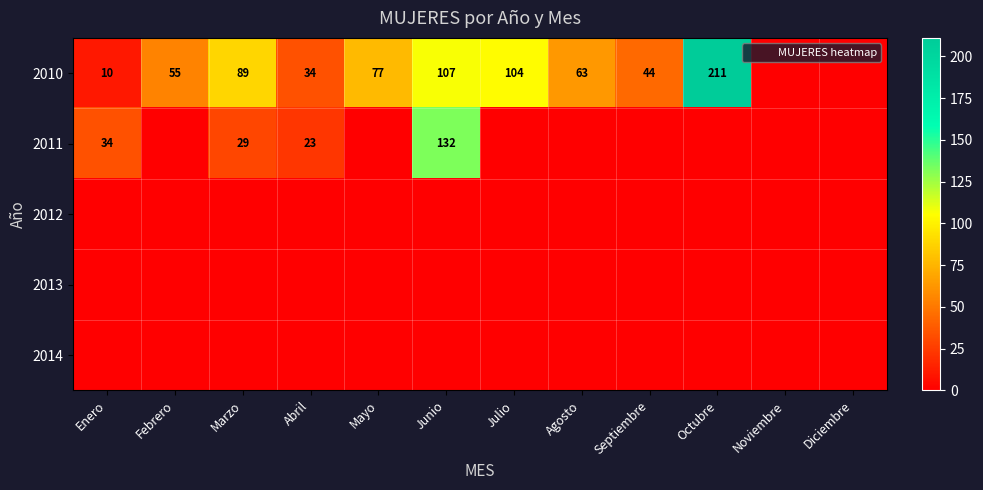

Is the value of 2013 at Marzo greater than the value of 2010 at Agosto?

No